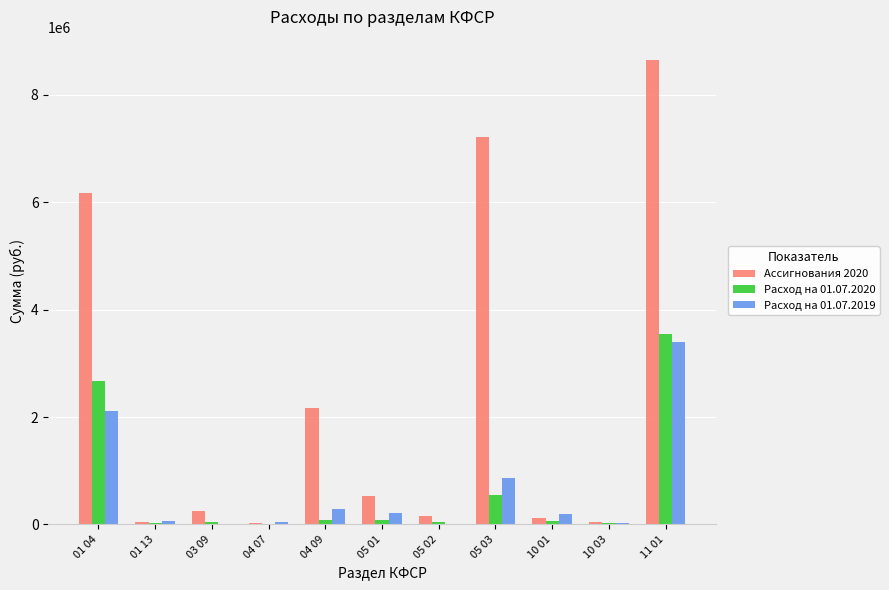

At which category is the sum across all series the highest?

11 01